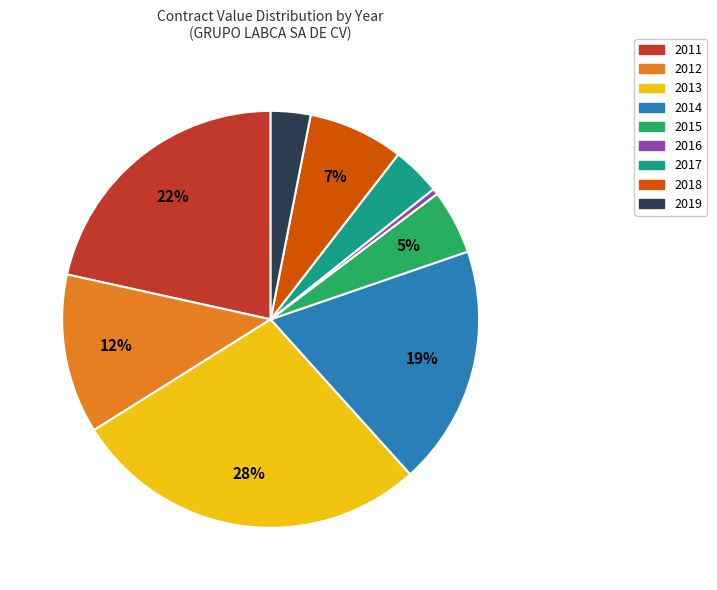

Approximately how many times larger is the value at 2019 compared to 2018?

0.4